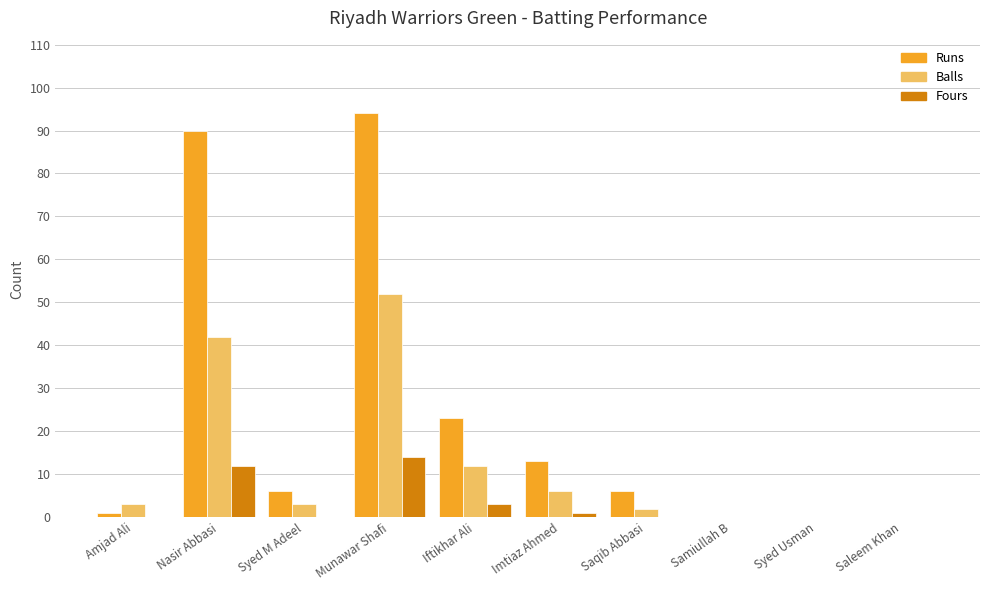

Count the number of data series in this chart.

3